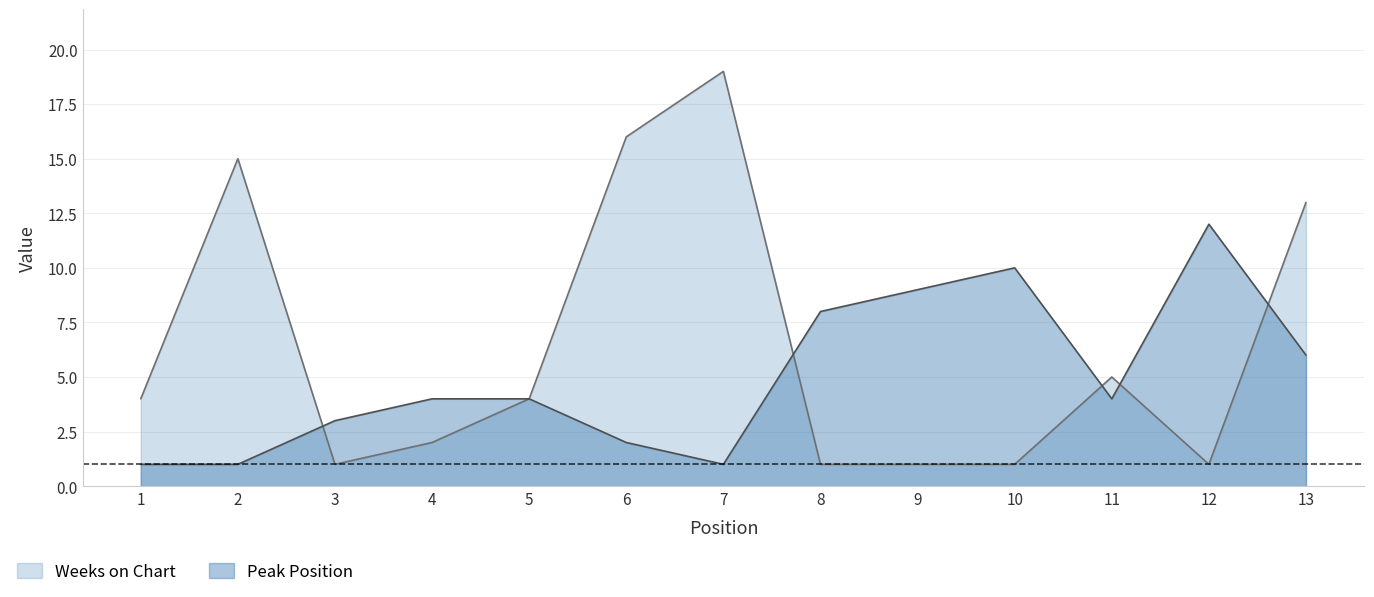

What is the total value across all series at 9?

10